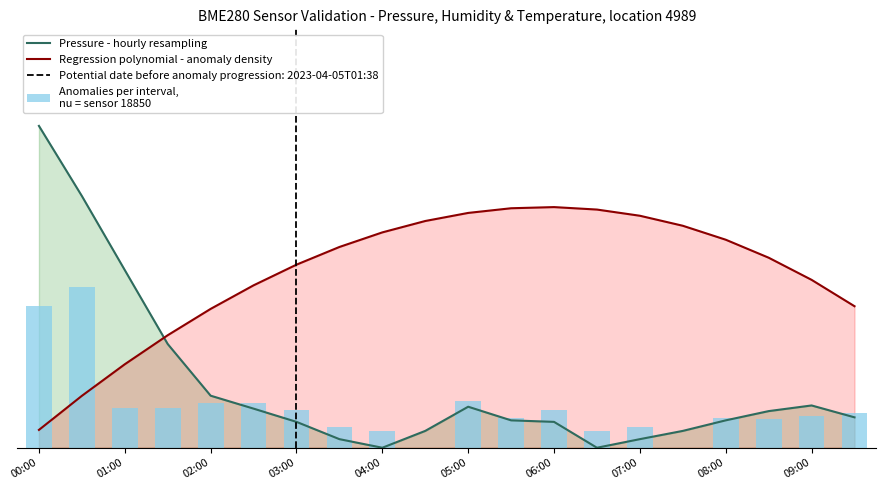

Which series has the largest total across all categories?

Regression polynomial - anomaly density